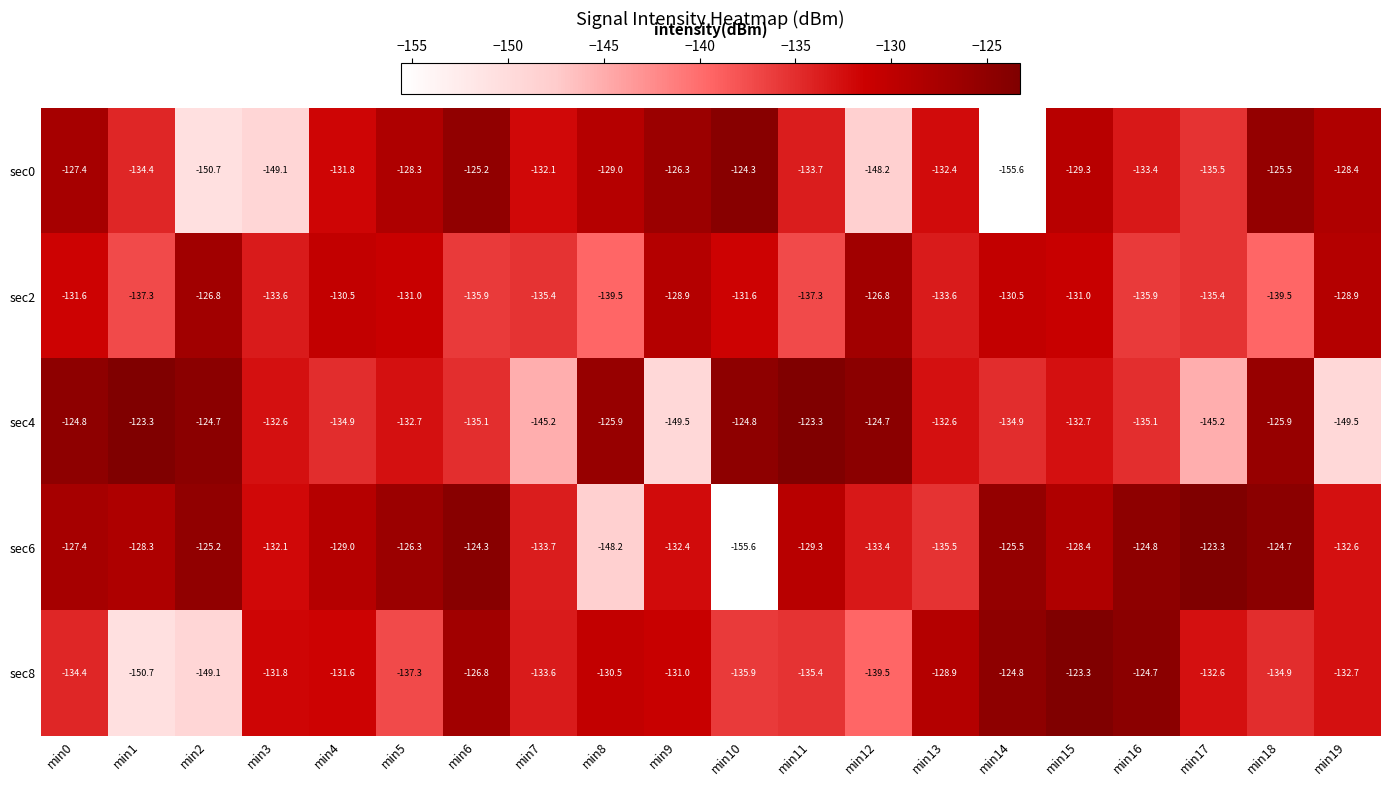

At which label does sec6 reach its minimum?

min10